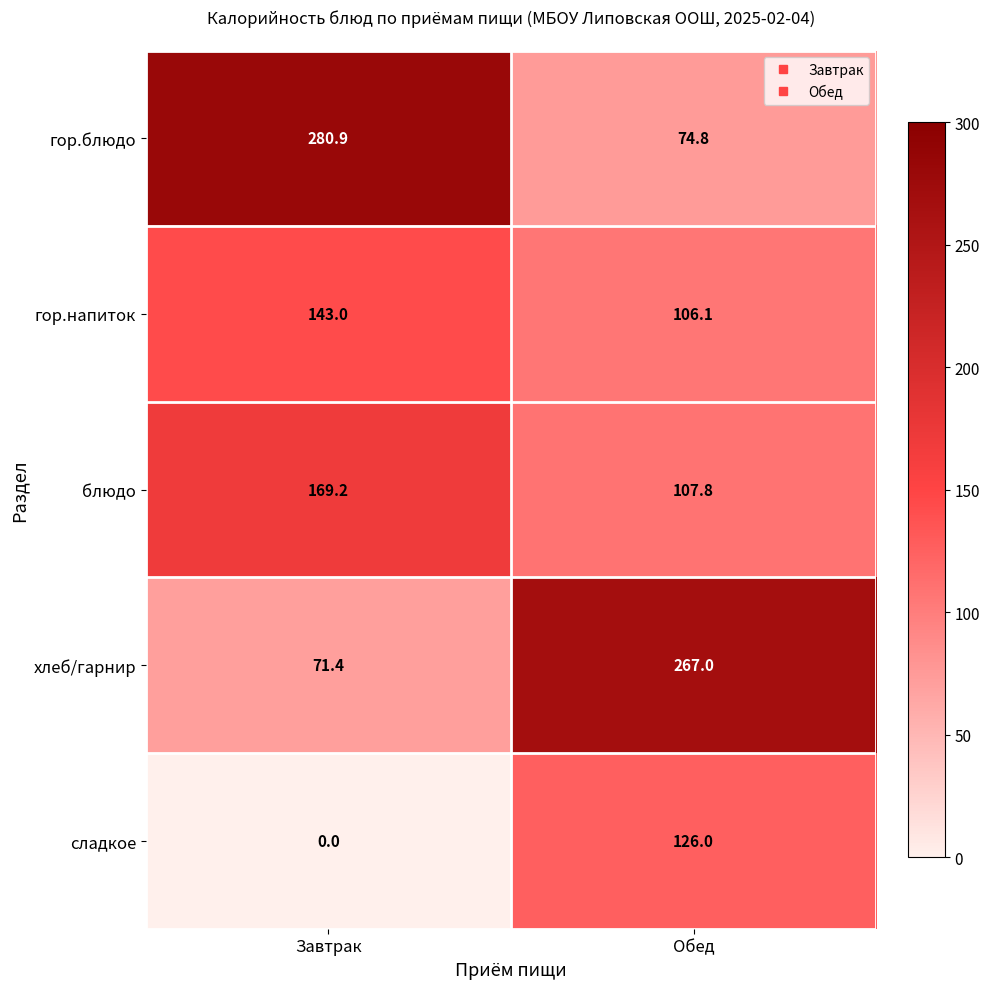

What is the sum of the хлеб/гарнир values at Завтрак and Обед?

338.4